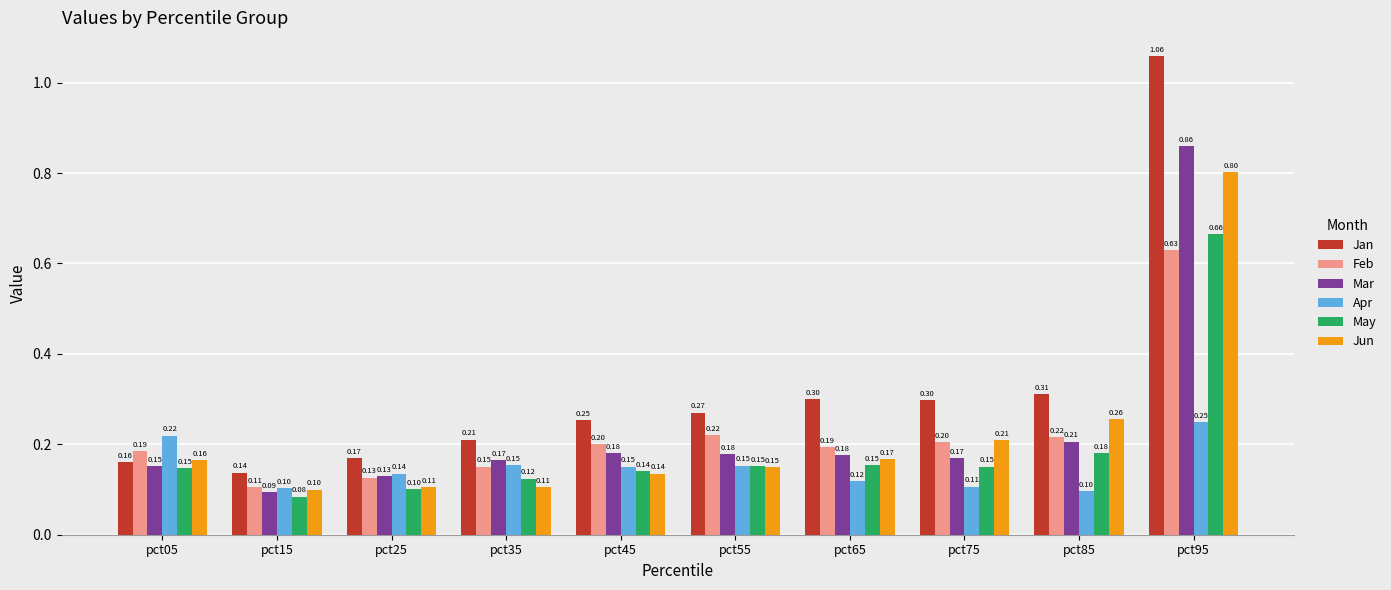

Count the Apr values in the range 0 to 1.

10